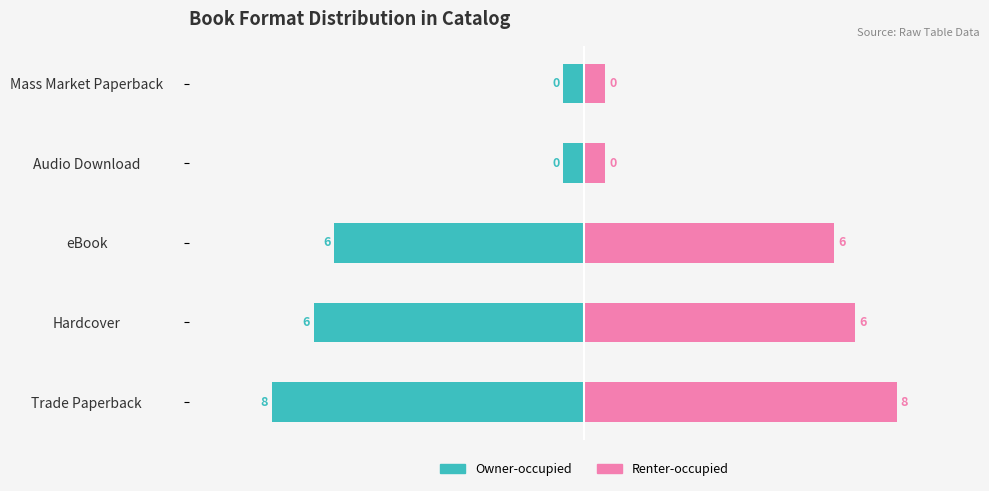

What is the maximum value shown in the chart?

7.5